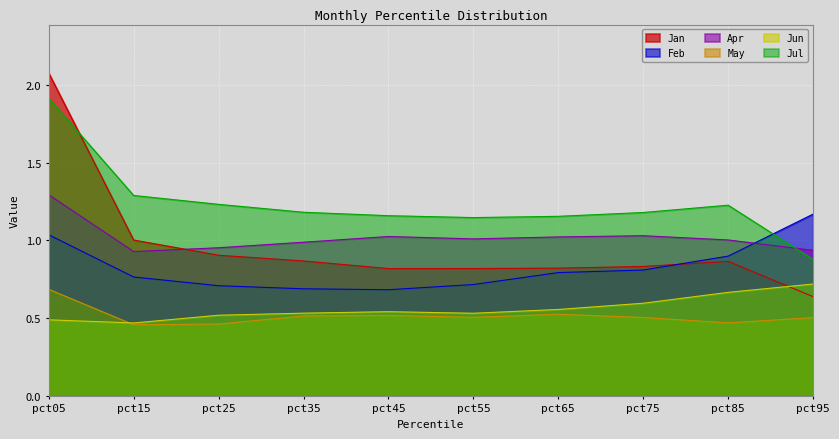

Reading right to left, extract all data points from this chart.

Jan: 0.6	0.9	0.8	0.8	0.8	0.8	0.9	0.9	1.0	2.1
Feb: 1.2	0.9	0.8	0.8	0.7	0.7	0.7	0.7	0.8	1.0
Apr: 0.9	1.0	1.0	1.0	1.0	1.0	1.0	1.0	0.9	1.3
May: 0.5	0.5	0.5	0.5	0.5	0.5	0.5	0.5	0.5	0.7
Jun: 0.7	0.7	0.6	0.6	0.5	0.5	0.5	0.5	0.5	0.5
Jul: 0.9	1.2	1.2	1.2	1.1	1.2	1.2	1.2	1.3	1.9